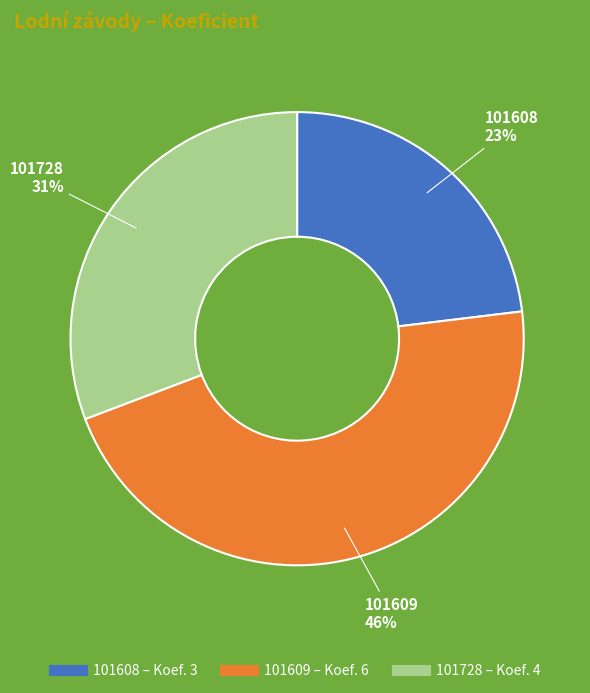

What is the ratio of the value at 101728 to the value at 101609?

0.7